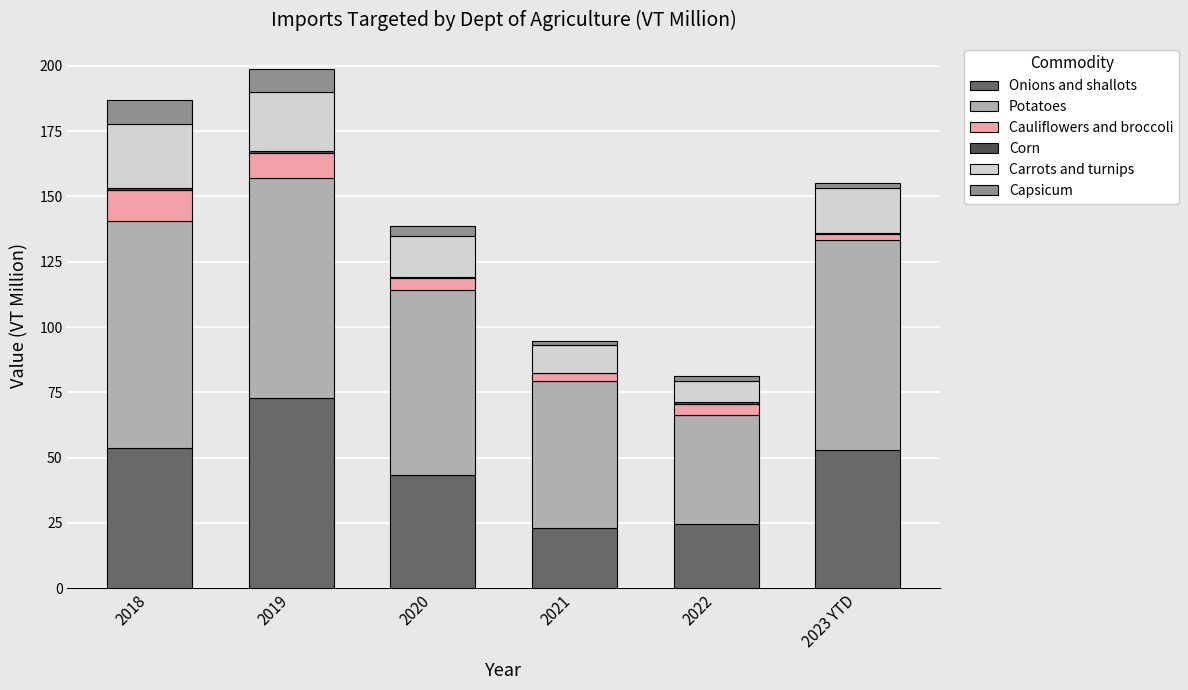

True or false: Onions and shallots has a value of 31.4 at 2018.

False